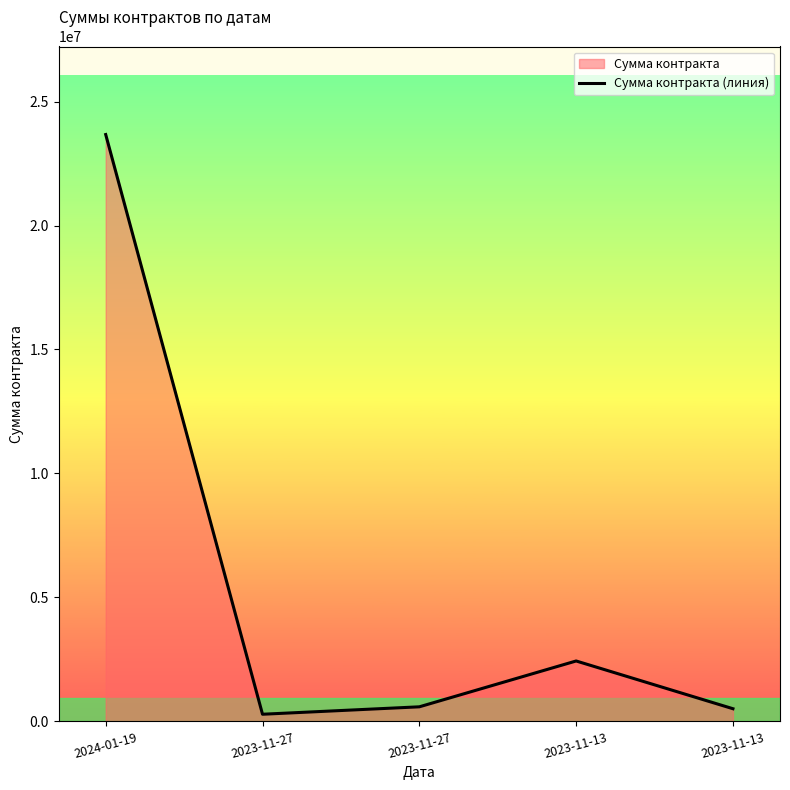

What is the difference between the values at 2023-11-27 and 2023-11-27?

299673